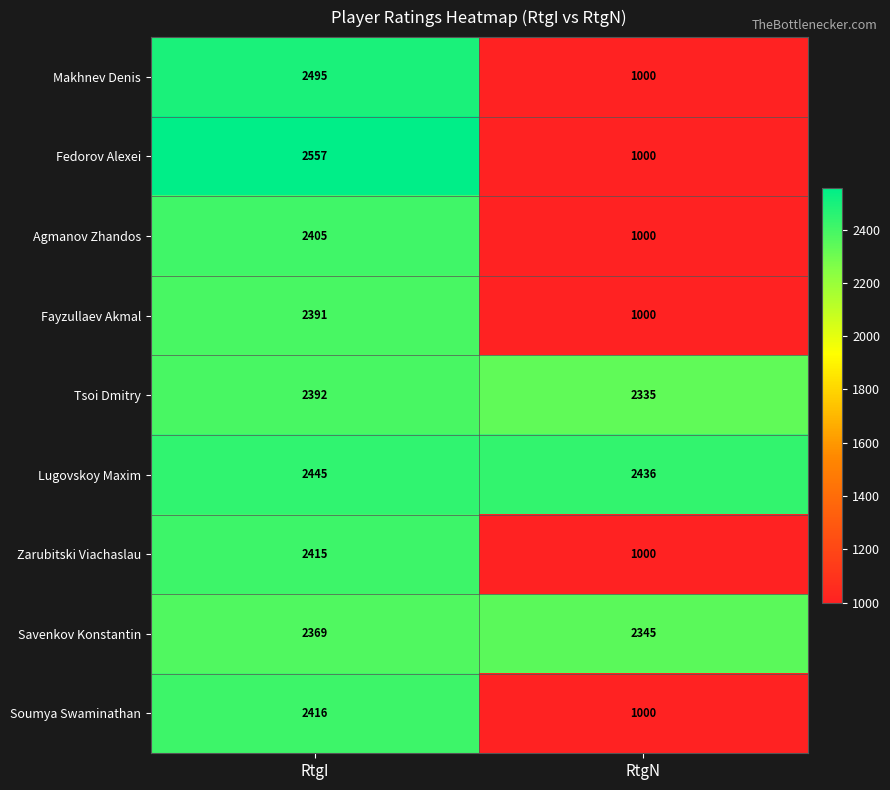

How many series are shown in this chart?

9